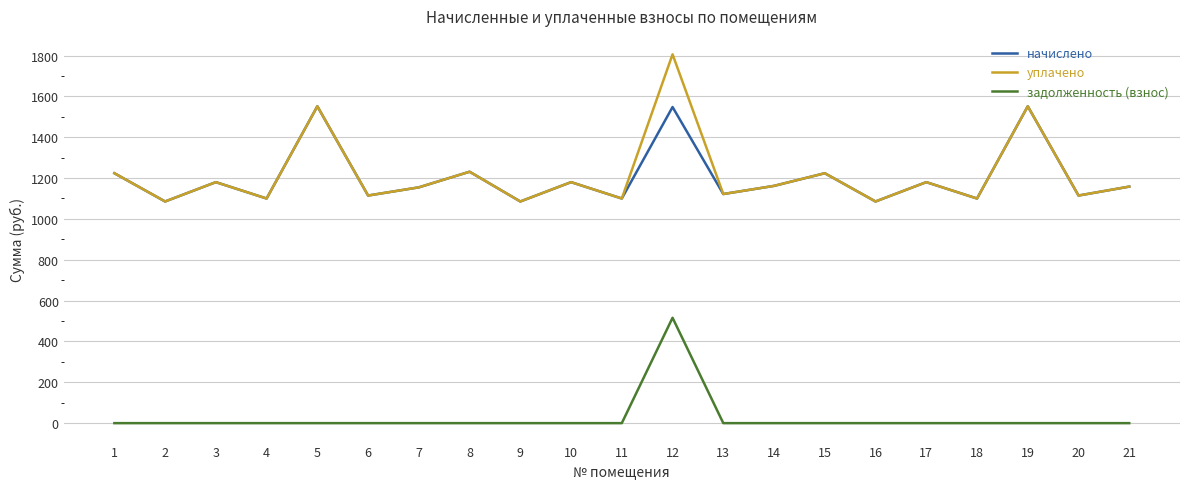

List the series in order of their peak value, lowest first.

задолженность (взнос), начислено, уплачено